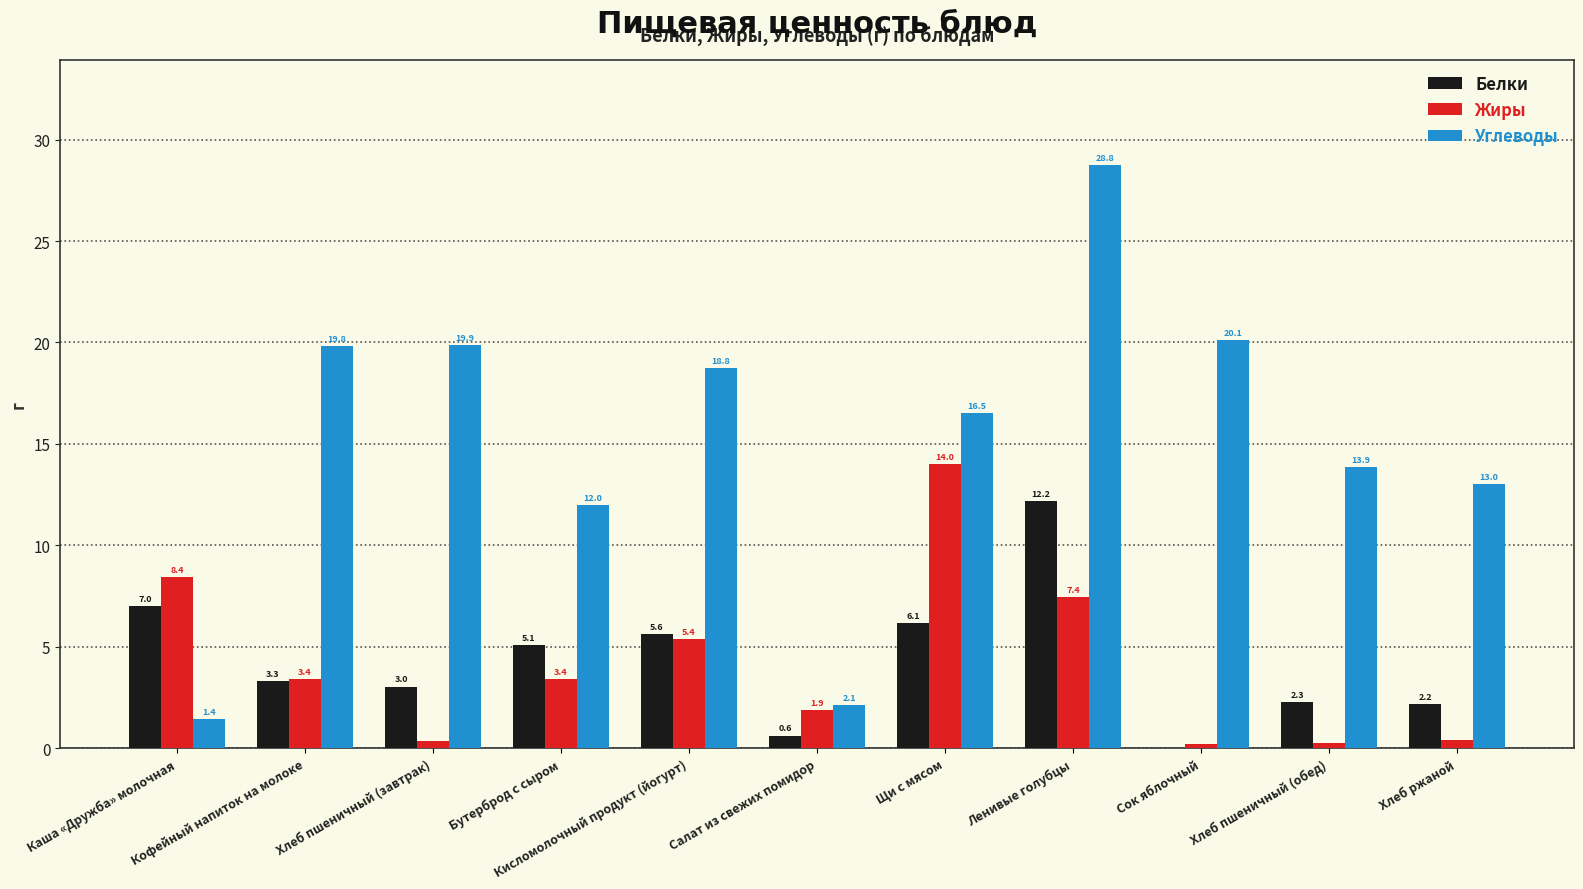

Is it true that Жиры equals 3.4 at Бутерброд с сыром?

True